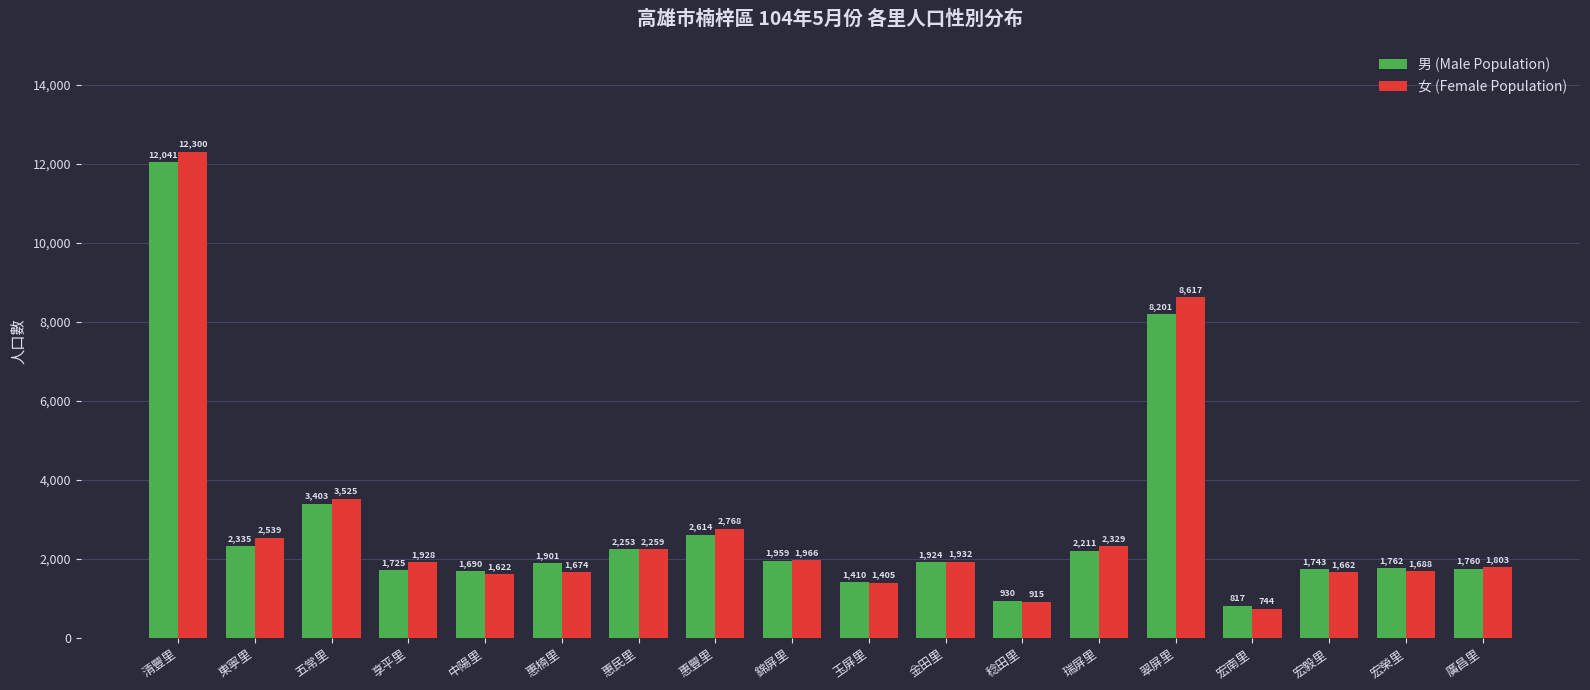

Reading left to right, transcribe all the data shown in this chart.

男 (Male Population): 清豐里=12041	東寧里=2335	五常里=3403	享平里=1725	中陽里=1690	惠楠里=1901	惠民里=2253	惠豐里=2614	錦屏里=1959	玉屏里=1410	金田里=1924	稔田里=930	瑞屏里=2211	翠屏里=8201	宏南里=817	宏毅里=1743	宏榮里=1762	廣昌里=1760
女 (Female Population): 清豐里=12300	東寧里=2539	五常里=3525	享平里=1928	中陽里=1622	惠楠里=1674	惠民里=2259	惠豐里=2768	錦屏里=1966	玉屏里=1405	金田里=1932	稔田里=915	瑞屏里=2329	翠屏里=8617	宏南里=744	宏毅里=1662	宏榮里=1688	廣昌里=1803